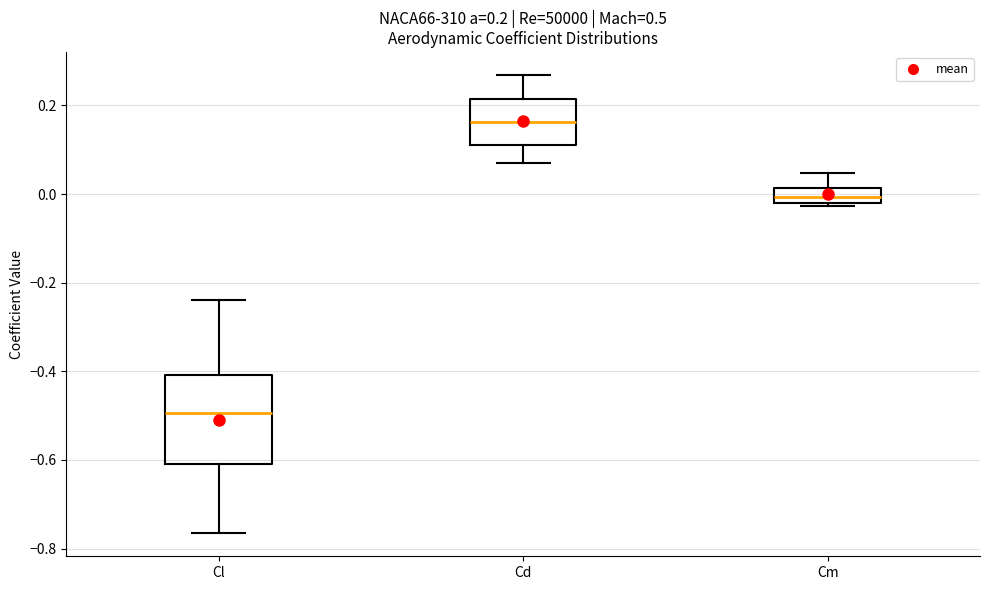

Comparing the boxes themselves (not the whiskers), which one is the tallest?

Cl